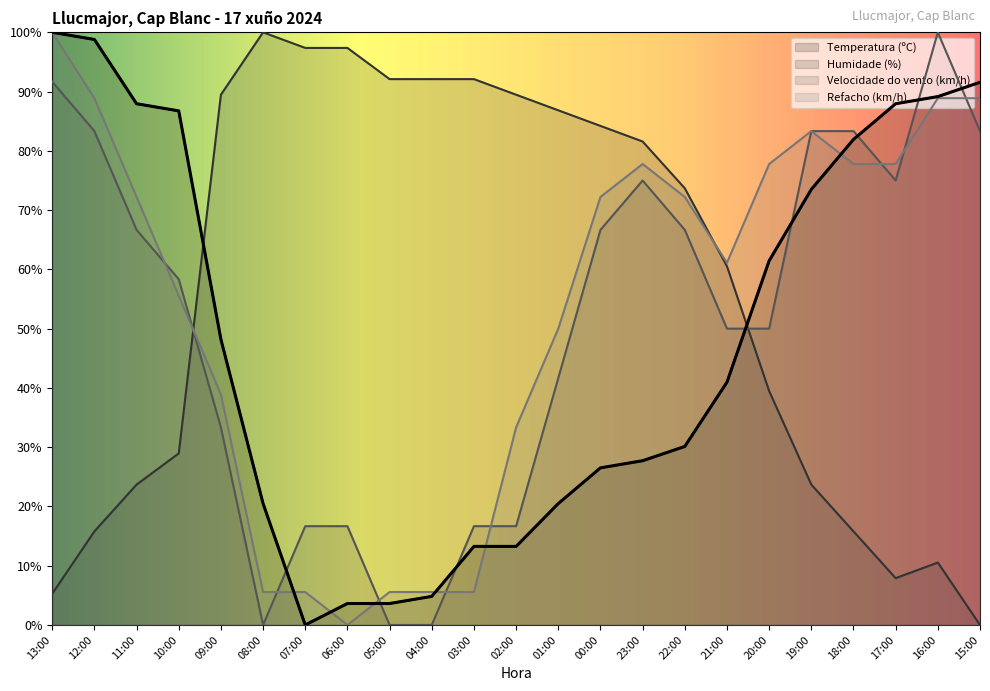

List the series in order of their peak value, highest first.

Temperatura (ºC), Humidade (%), Velocidade do vento (km/h), Refacho (km/h)